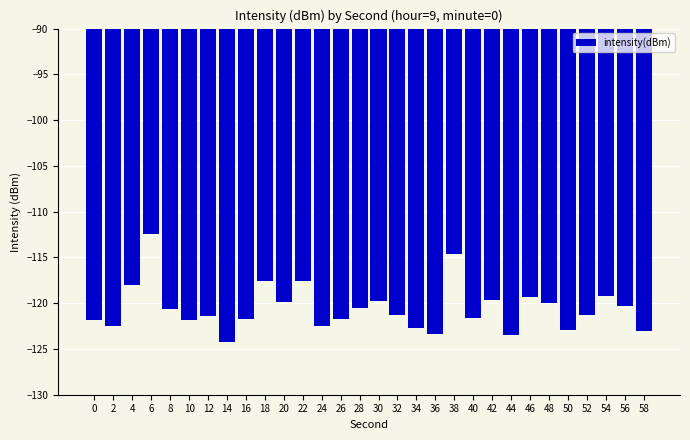

What is the value of the 29th bar from the left?

-120.4